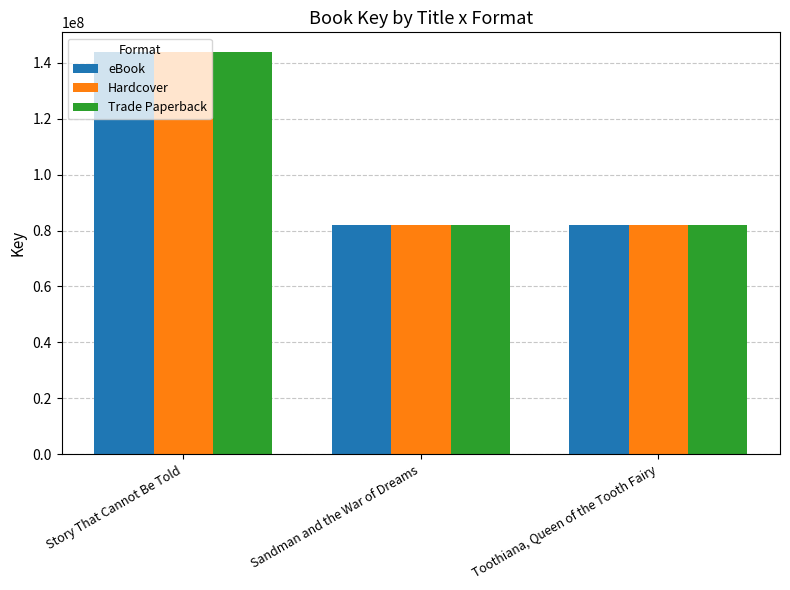

At how many categories does at least one series exceed 86964693?

1